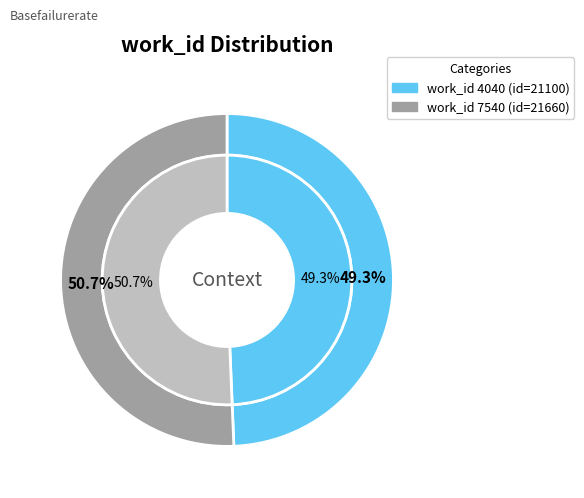

How many segments does this pie chart have?

2